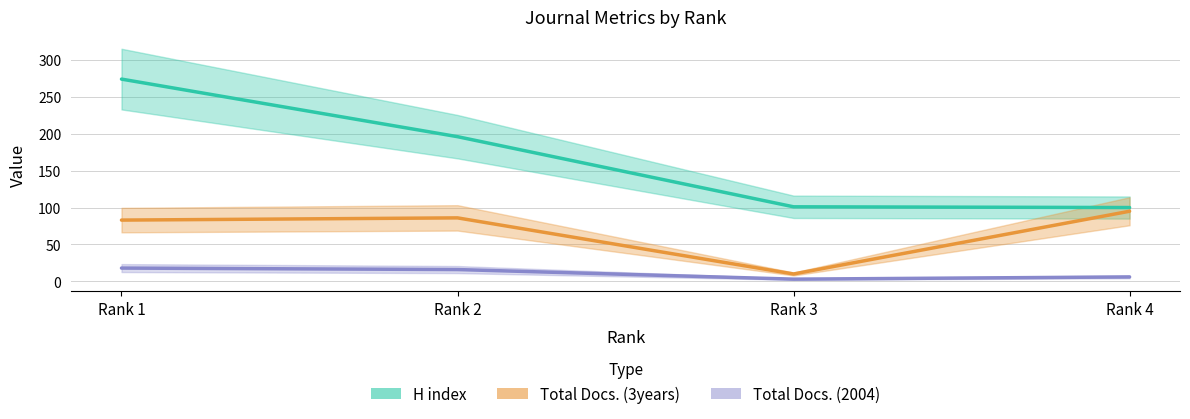

List the series in order of their overall mean, highest first.

H index, Total Docs. (3years), Total Docs. (2004)